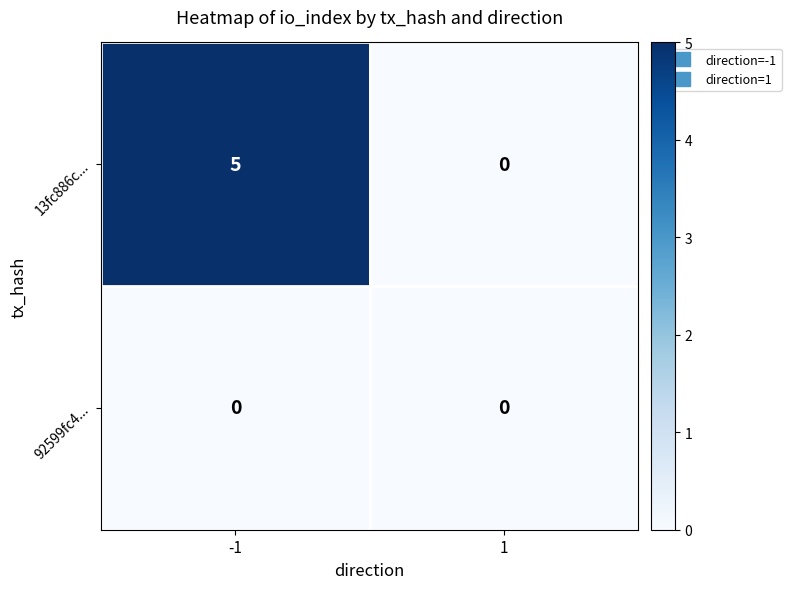

List the series in order of their overall mean, lowest first.

92599fc4..., 13fc886c...